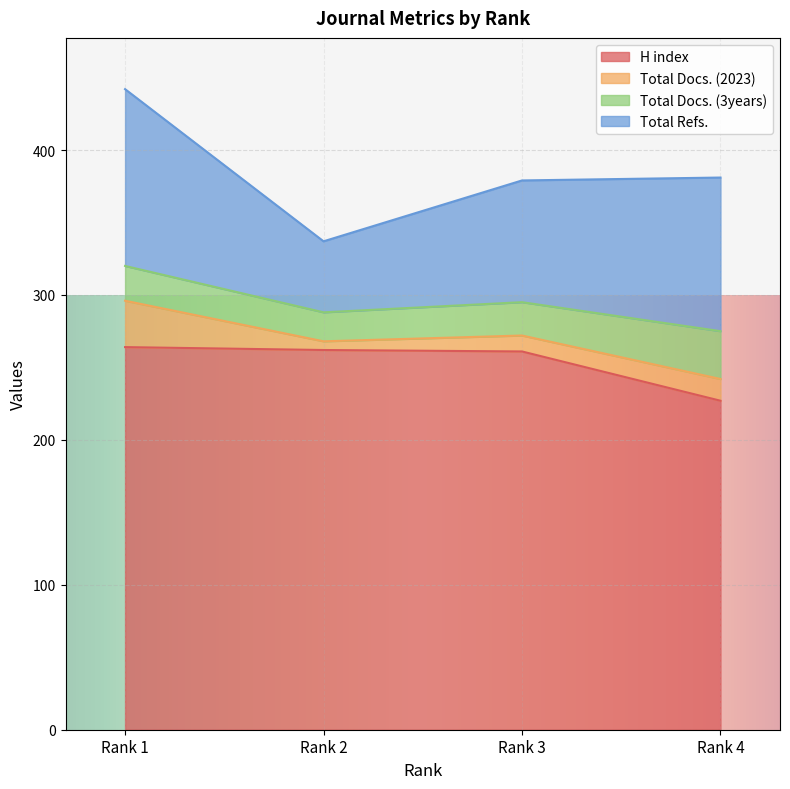

At which category does the chart reach its minimum across all series?

Rank 2